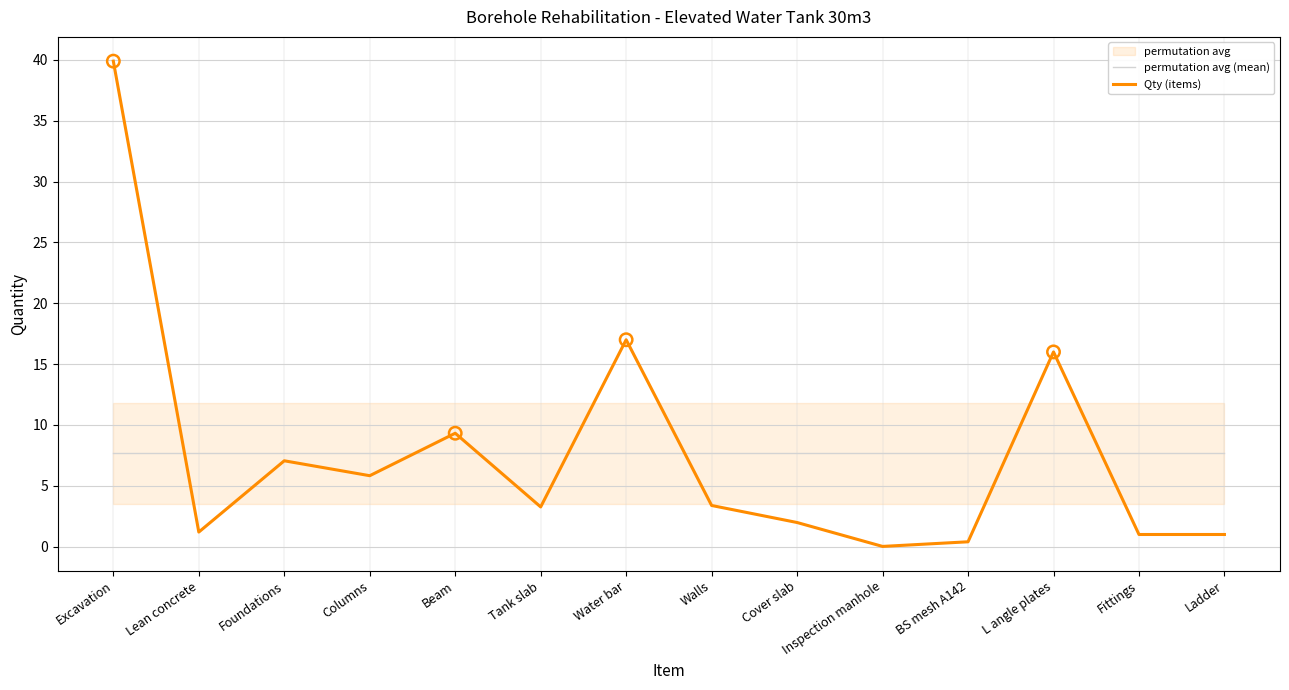

At which category is the sum across all series the highest?

Excavation